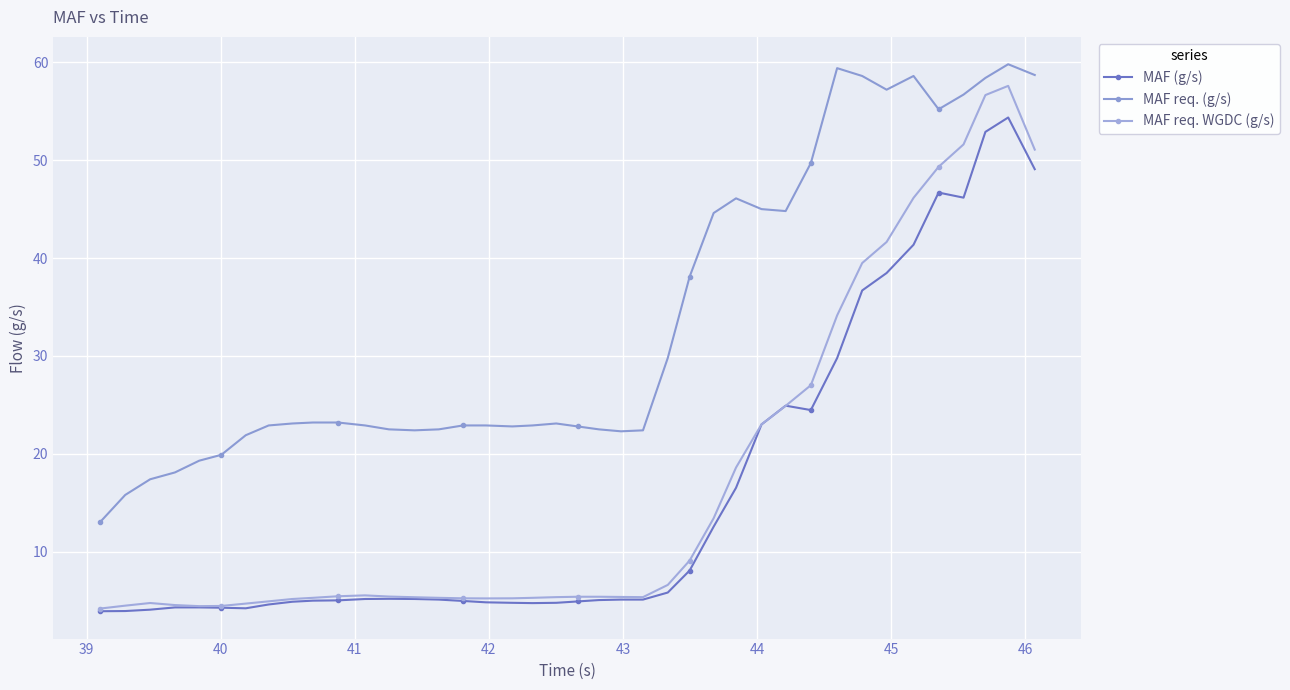

Is this an area chart (filled region under the line)?

No